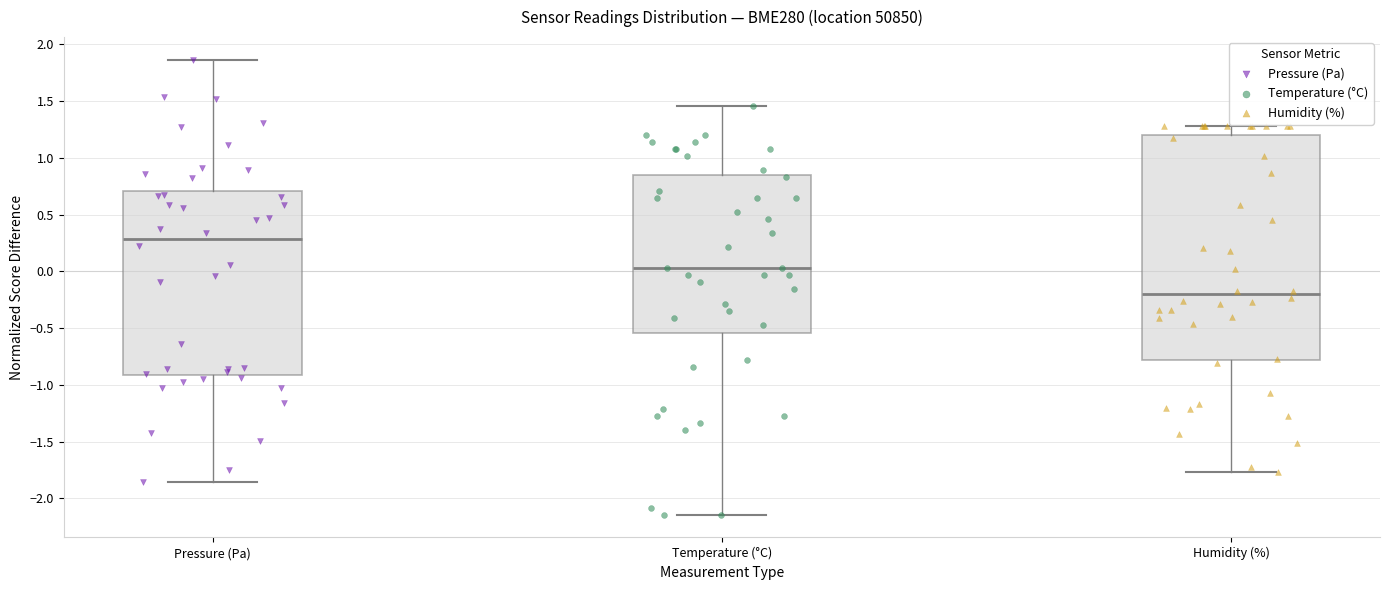

Reading left to right, read every box against the y-axis: the position of its median line, the range the box covers, and the ends of its whiskers. The values are not printed on the chart, so give them approximately, as read against the axis.

Pressure (Pa): median 0.30, box -0.90 to 0.70, whiskers -1.85 to 1.85
Temperature (°C): median 0.05, box -0.55 to 0.85, whiskers -2.15 to 1.45
Humidity (%): median -0.20, box -0.80 to 1.20, whiskers -1.75 to 1.30